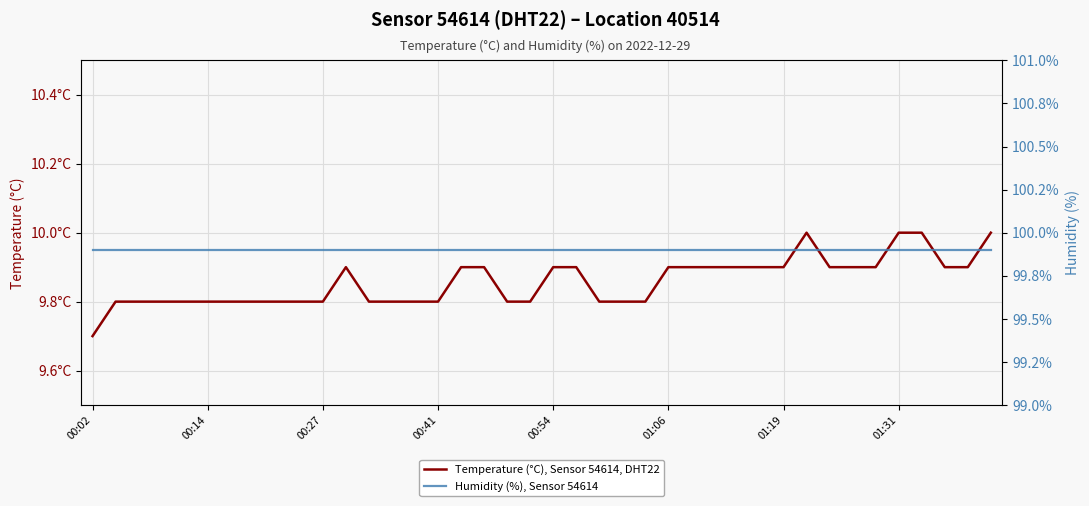

What are all the series names shown in the legend?

Temperature (°C), Sensor 54614, DHT22, Humidity (%), Sensor 54614